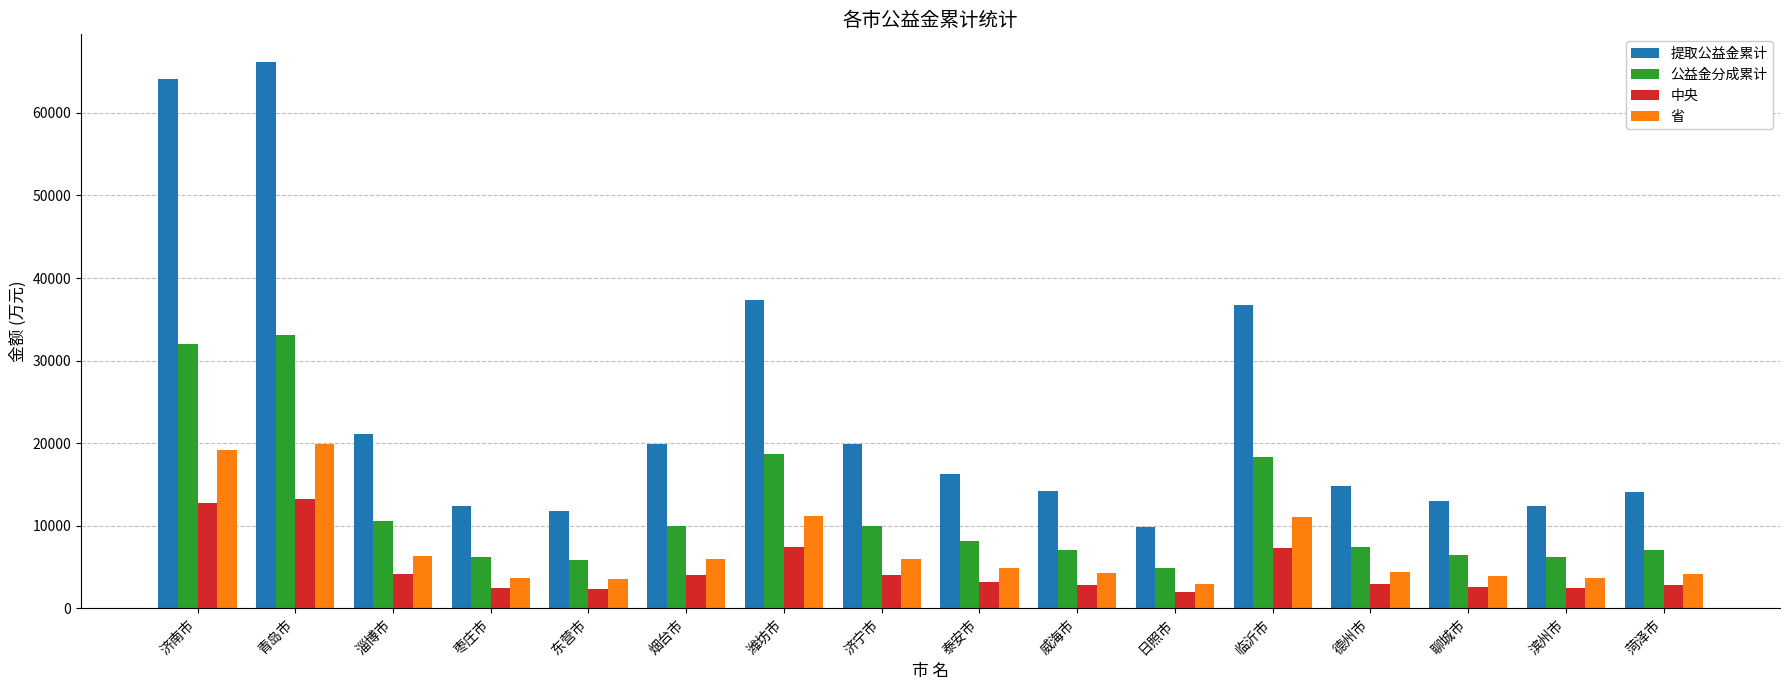

The 省 series shows 3718.1 at 滨州市. True or false?

True